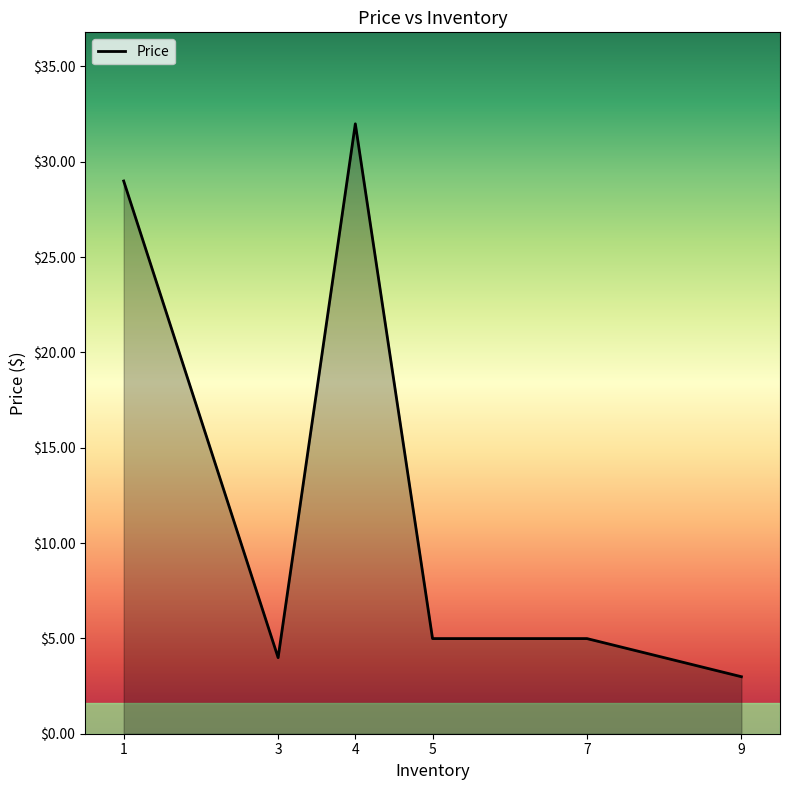

What is the ratio of the value at 1 to the value at 9?

9.7